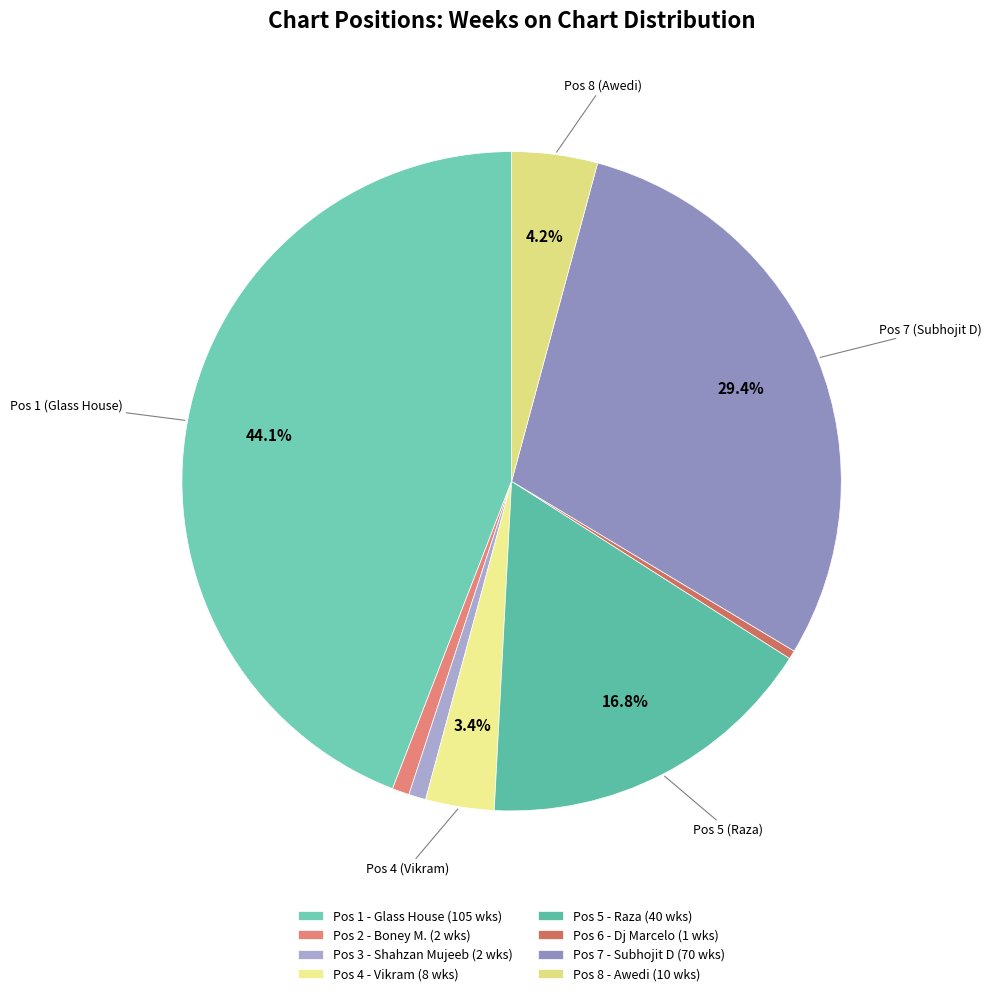

Is there a majority slice in this chart?

No